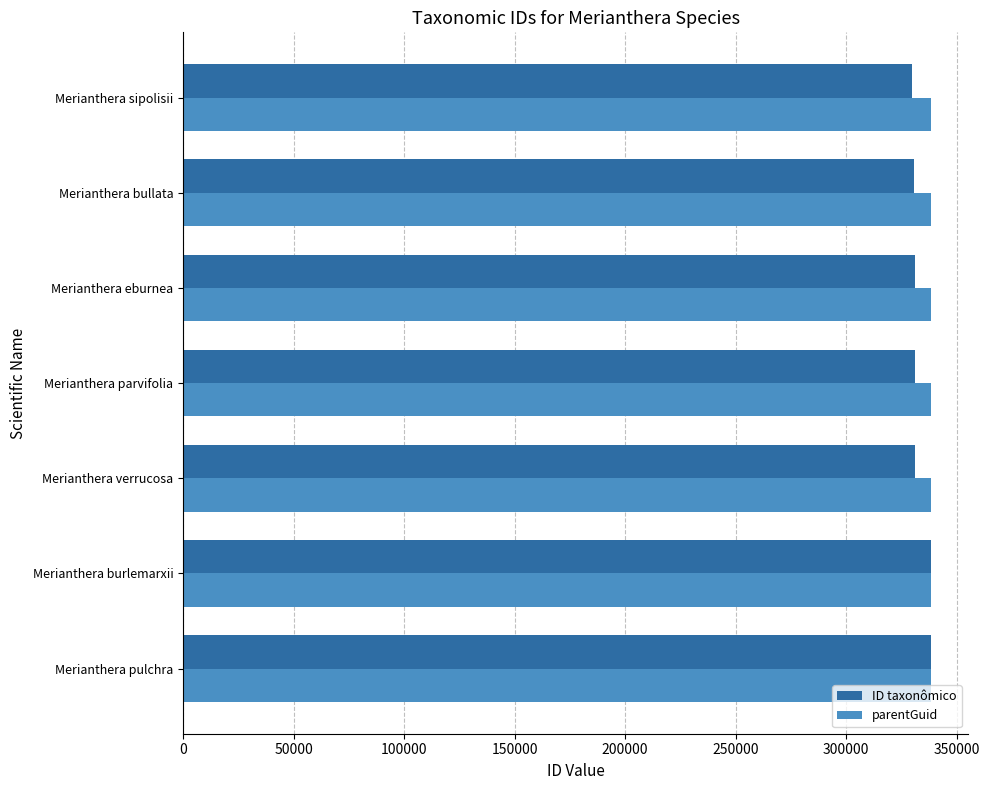

What is the maximum value shown in the chart?

338237